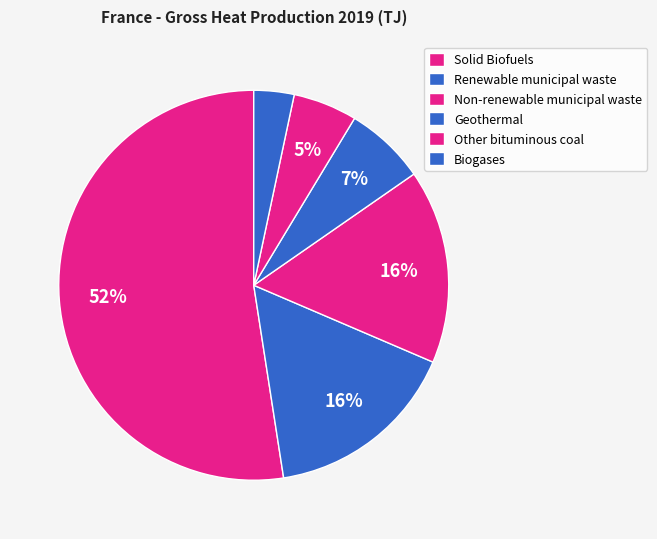

Is there a majority slice in this chart?

Yes